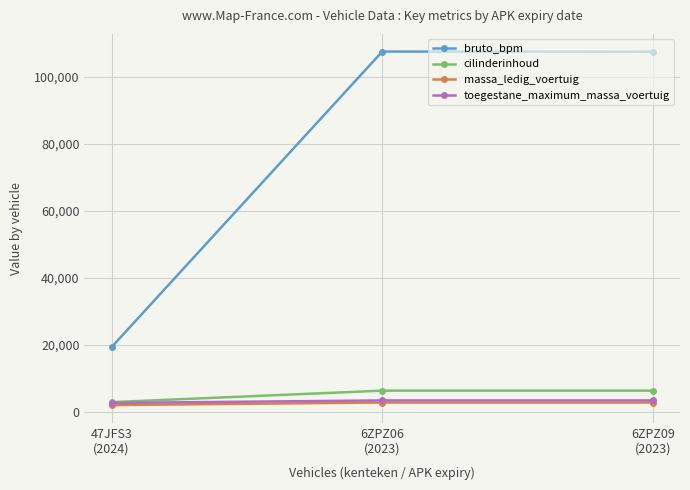

Read the massa_ledig_voertuig value at 47JFS3
(2024), to the nearest 100.

2100